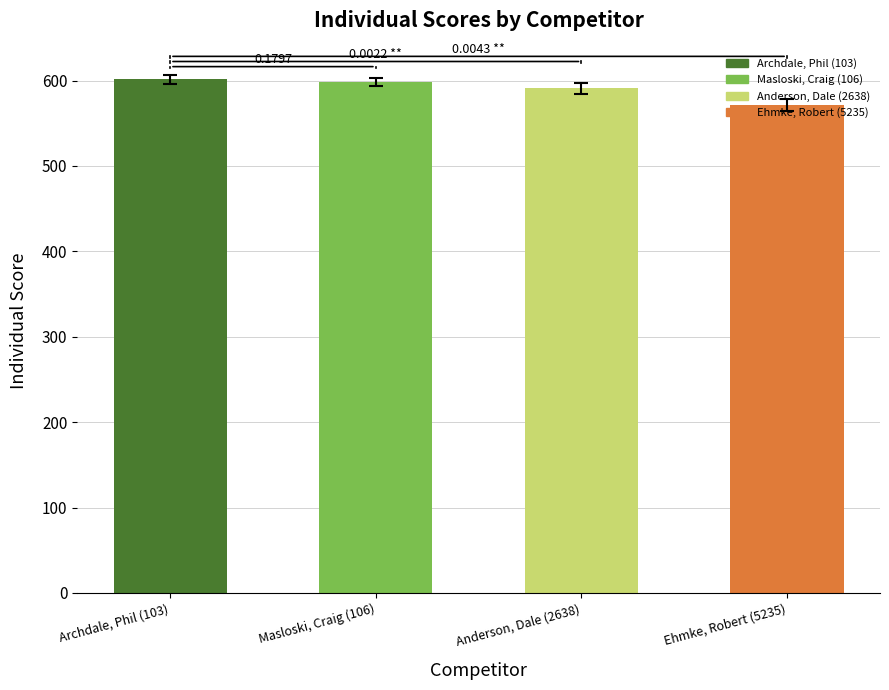

At which label is the value closest to 586?

Anderson, Dale (2638)